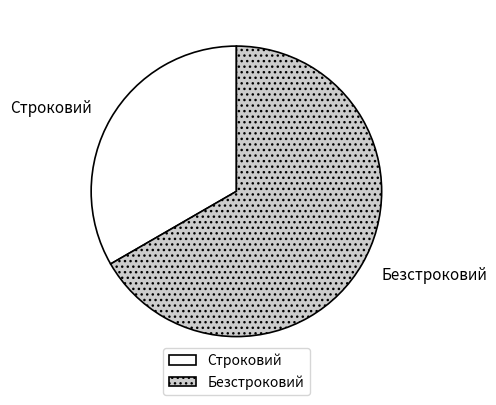

Is the sum of Безстроковий and Строковий greater than half?

Yes